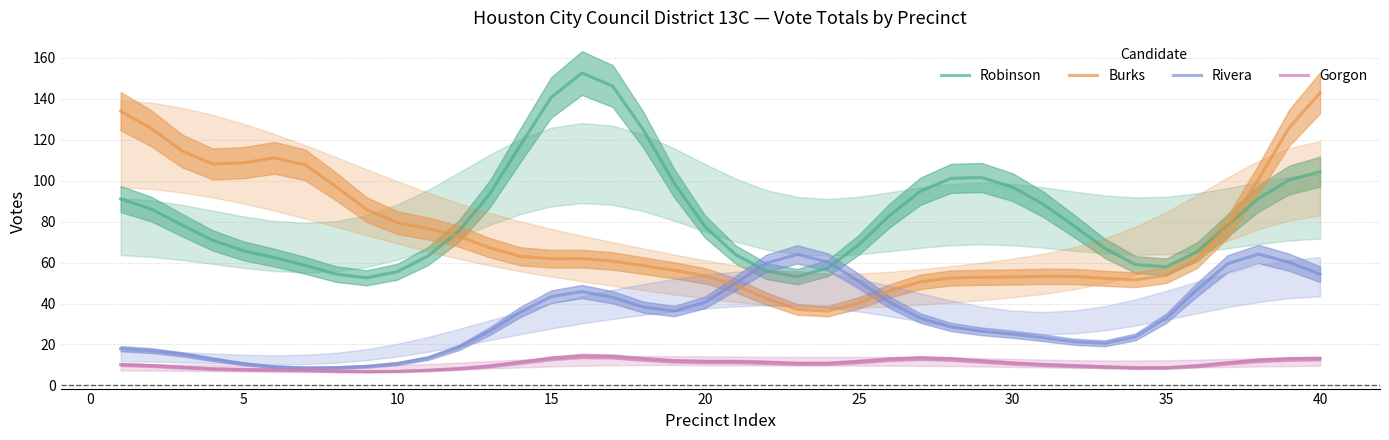

At which label does Burks reach its peak?

40